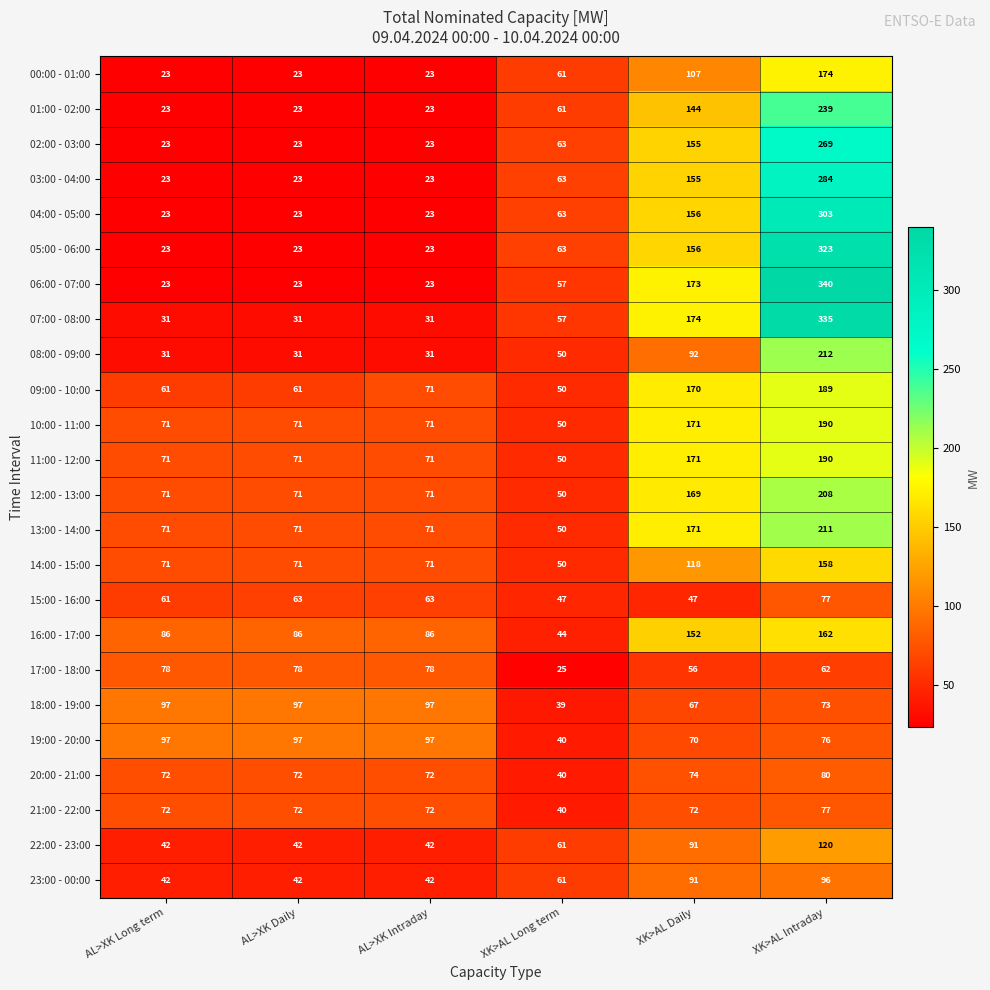

What is the smallest value displayed?

23